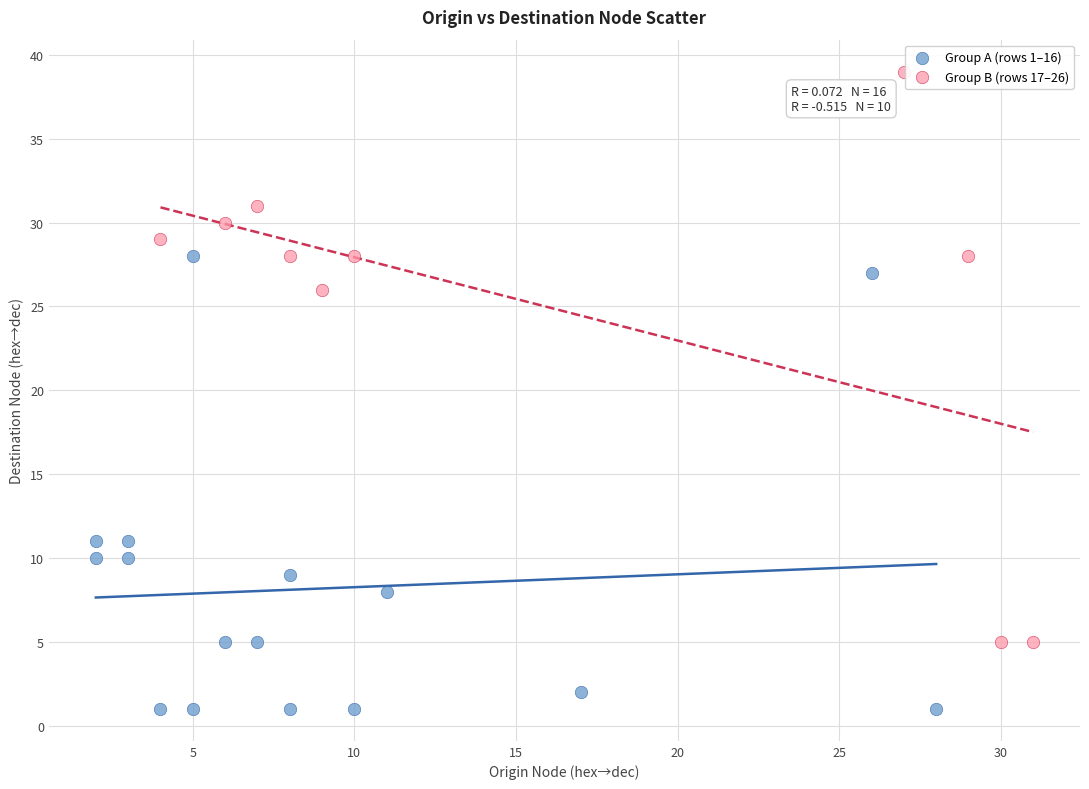

What are all the series names shown in the legend?

Group A (rows 1–16), Group B (rows 17–26)